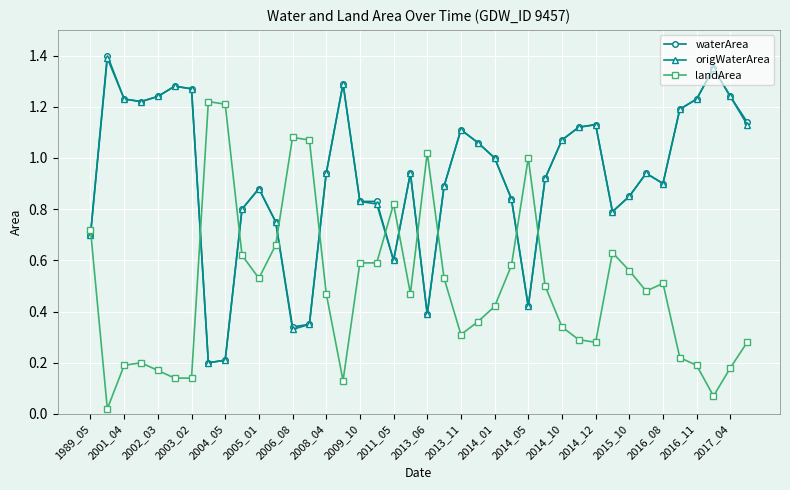

How many times do landArea and origWaterArea cross each other?

11